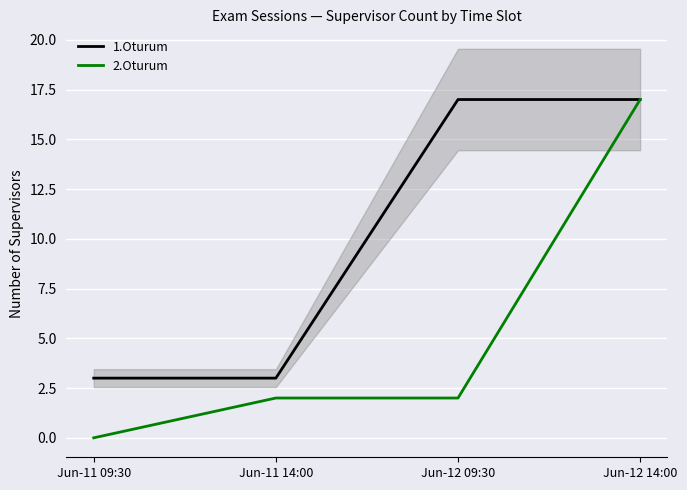

At which category is the sum across all series the highest?

Jun-12 14:00